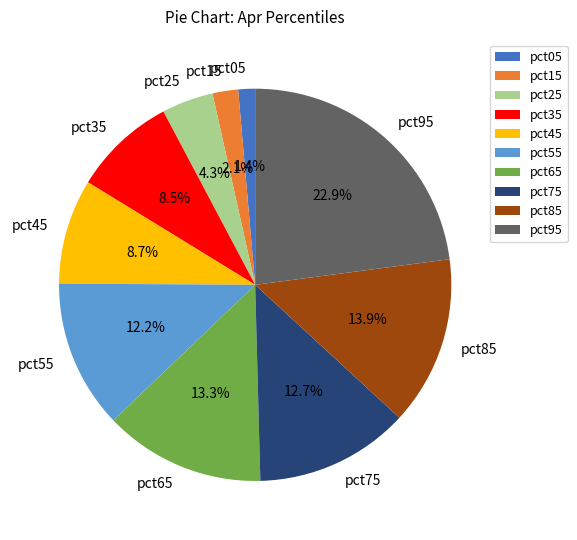

To the nearest percent, what is the difference between the pct75 and pct05 slice percentages?

11%